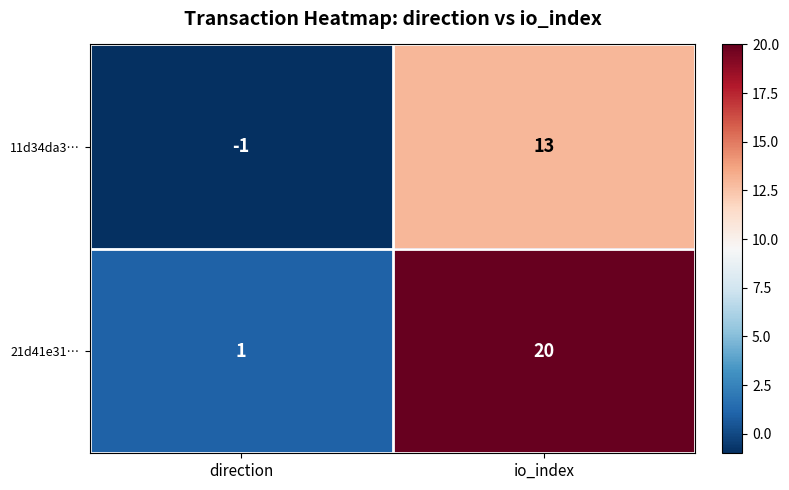

How many data points in 21d41e31… are less than 20?

1